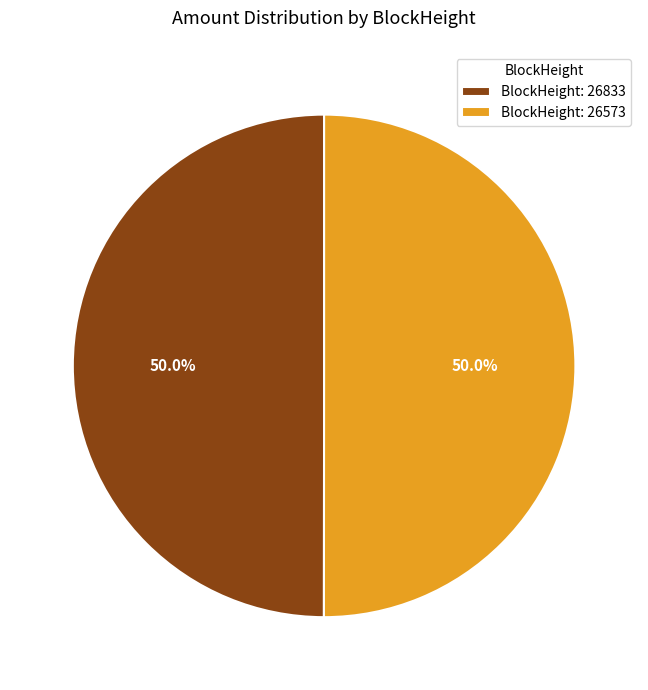

What is the ratio of the value at BlockHeight: 26833 to the value at BlockHeight: 26573?

1.0